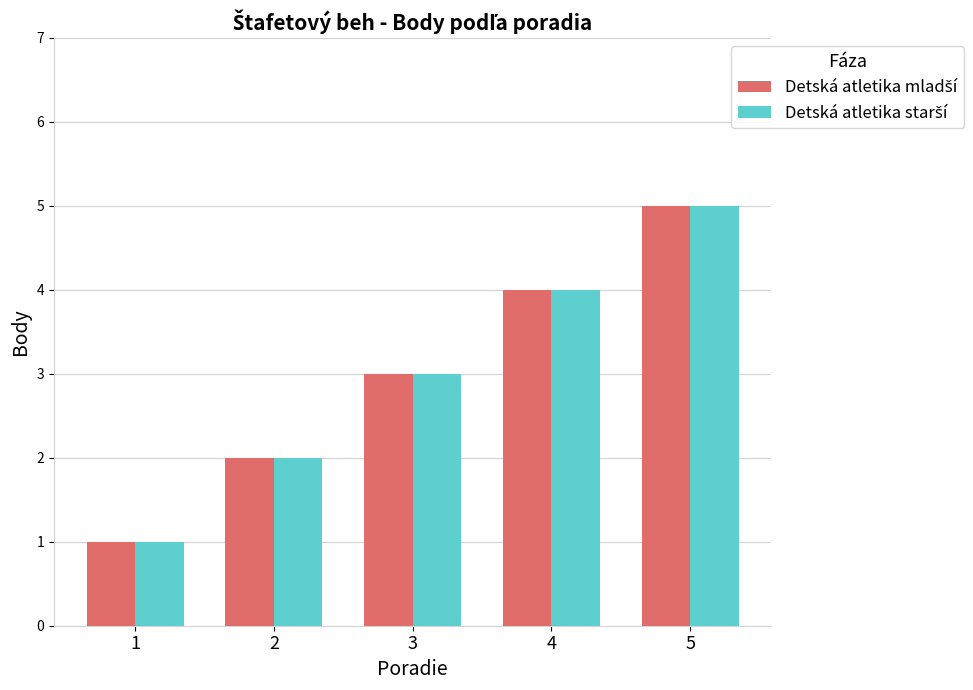

What is the greatest value displayed?

5